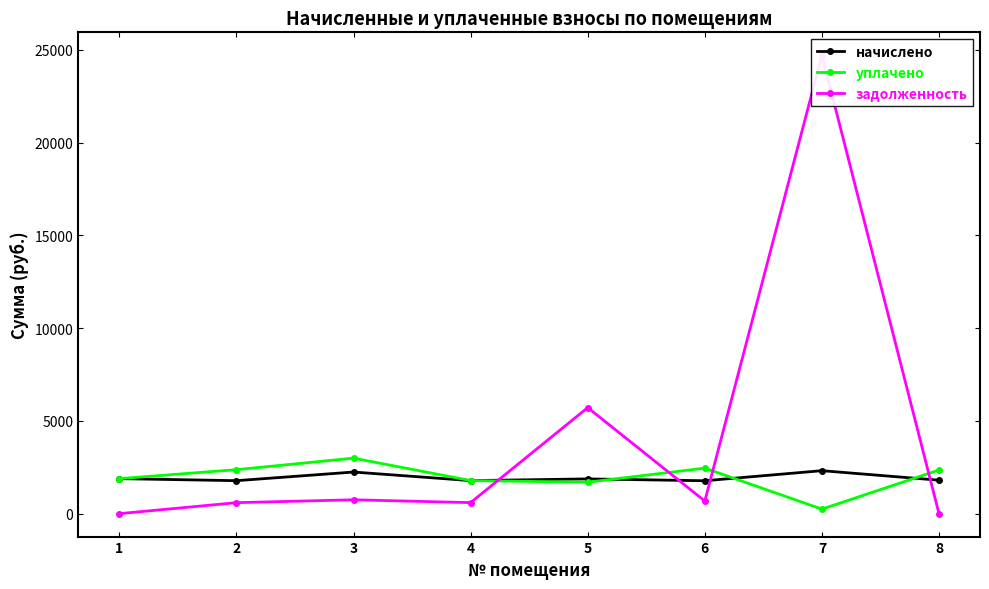

List the series in order of their peak value, highest first.

задолженность, уплачено, начислено